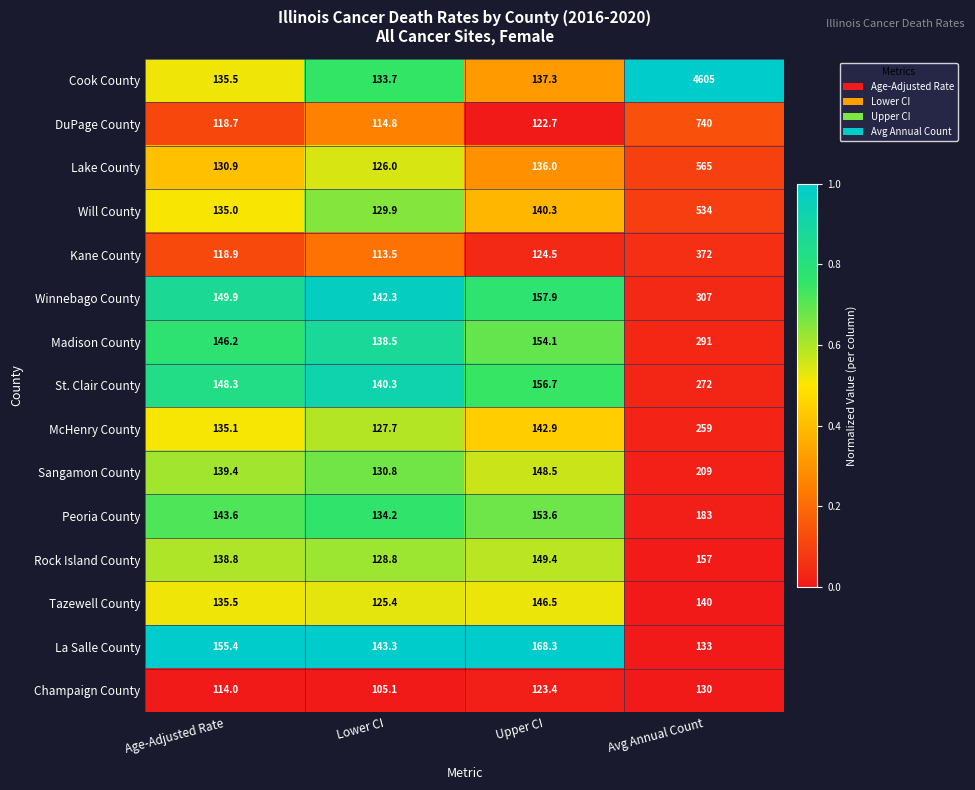

True or false: La Salle County has a value of 133.0 at Avg Annual Count.

True